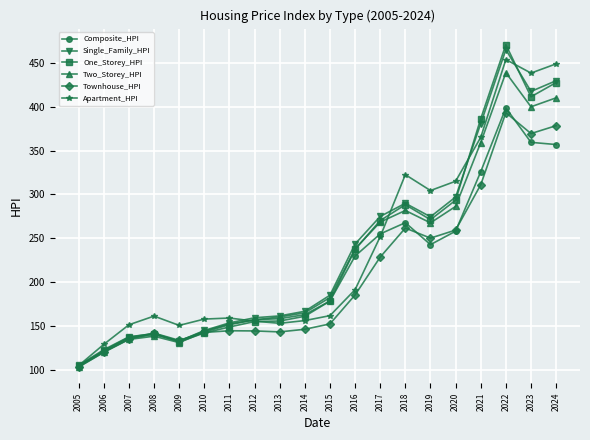

True or false: Single_Family_HPI has a value of 640.5 at 2023.

False